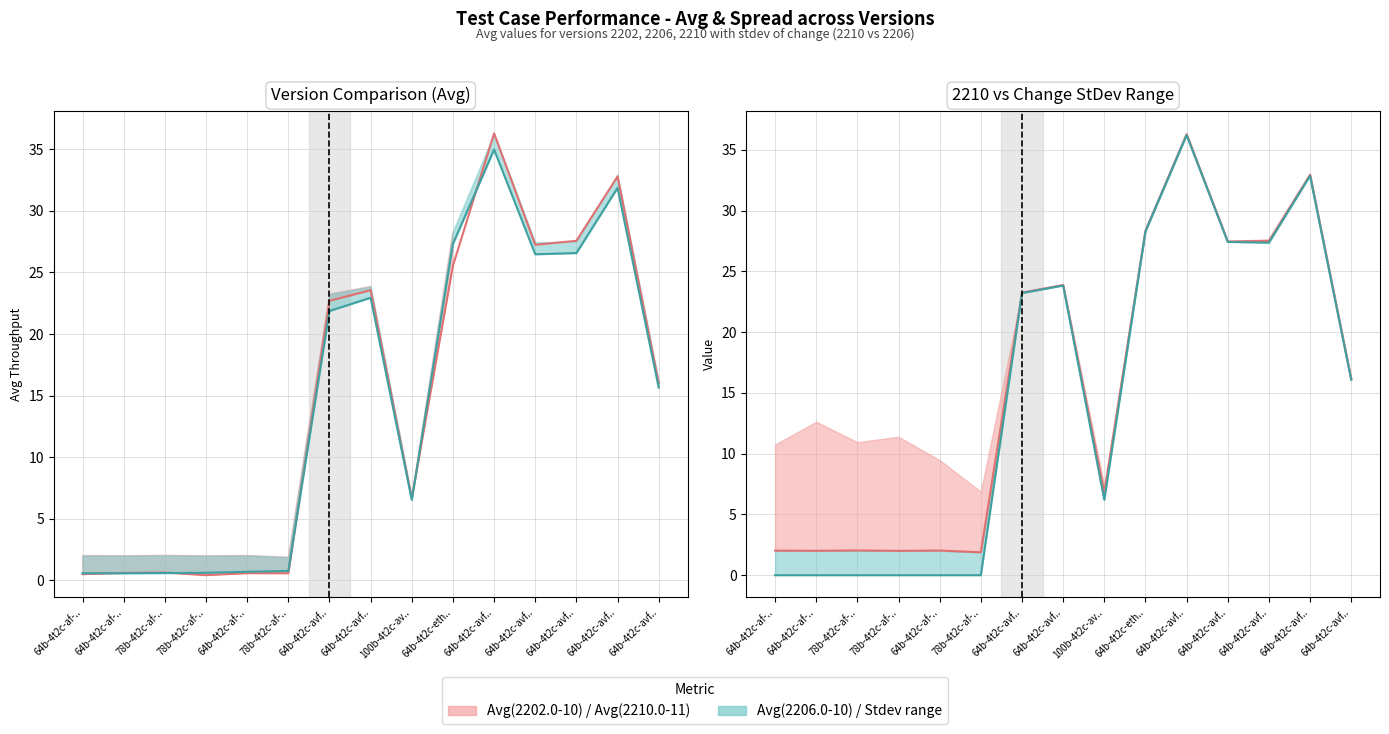

What value does the Avg(2206.0-10) series have at 78b-4t2c-af-..?

0.6